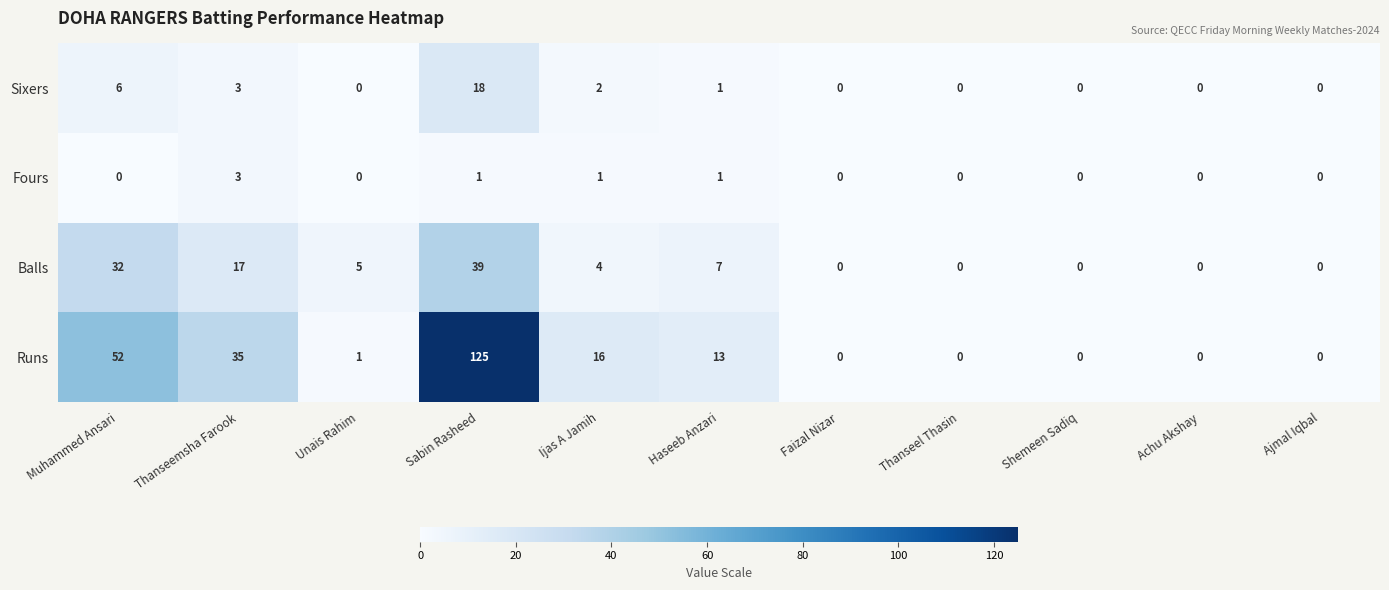

At how many categories does at least one series exceed 31?

3